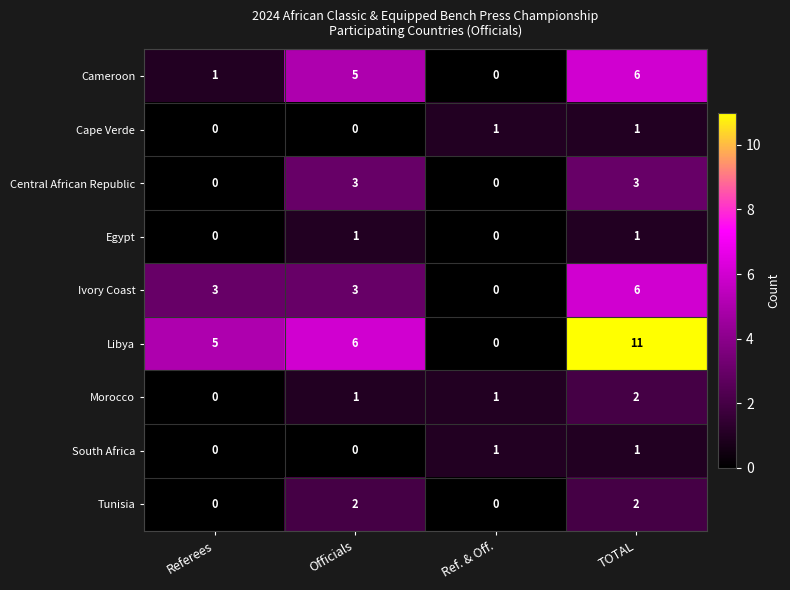

At which label does Cameroon reach its peak?

TOTAL